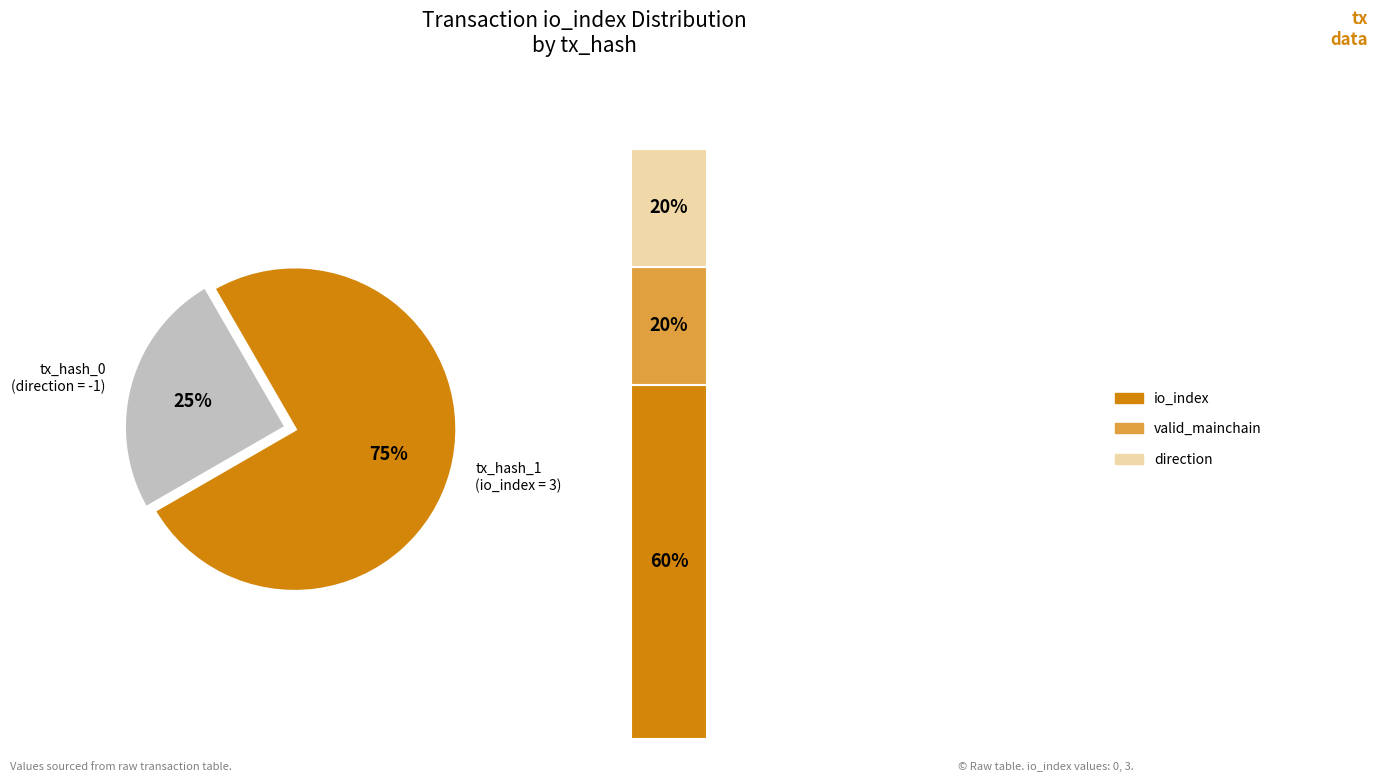

How many segments does this pie chart have?

2